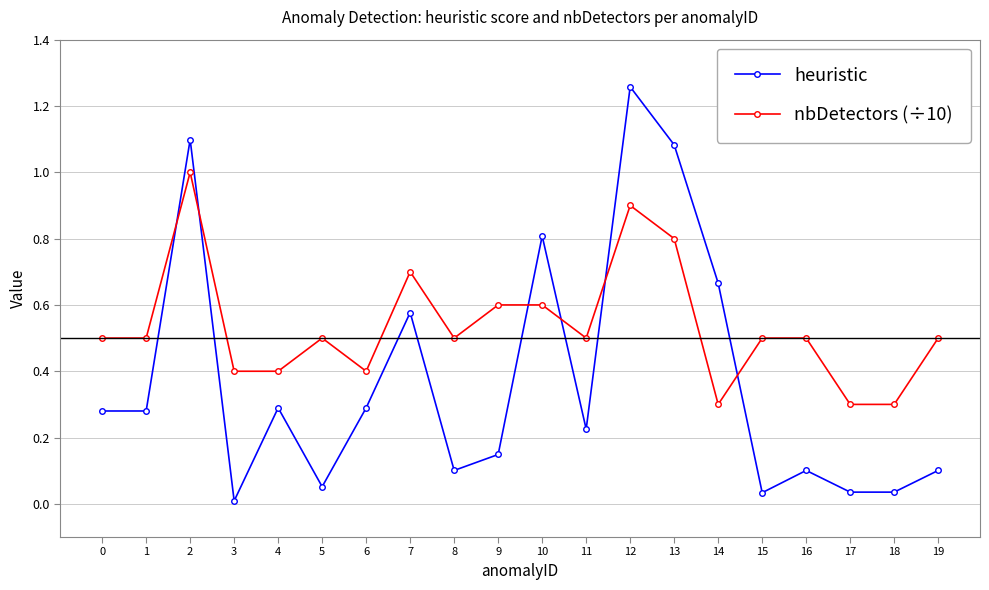

At which category does heuristic reach its first local peak?

2